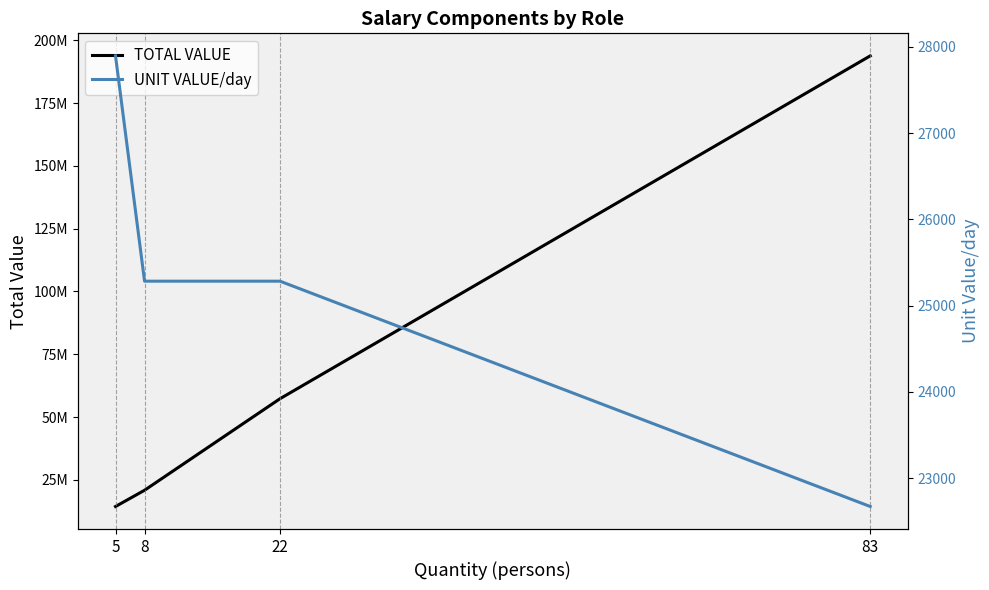

Reading left to right, list all the values displayed in this chart.

TOTAL VALUE: 5=14366440	8=20834016	22=57293544	83=193822928
UNIT VALUE/day: 5=27896	8=25284	22=25284	83=22672